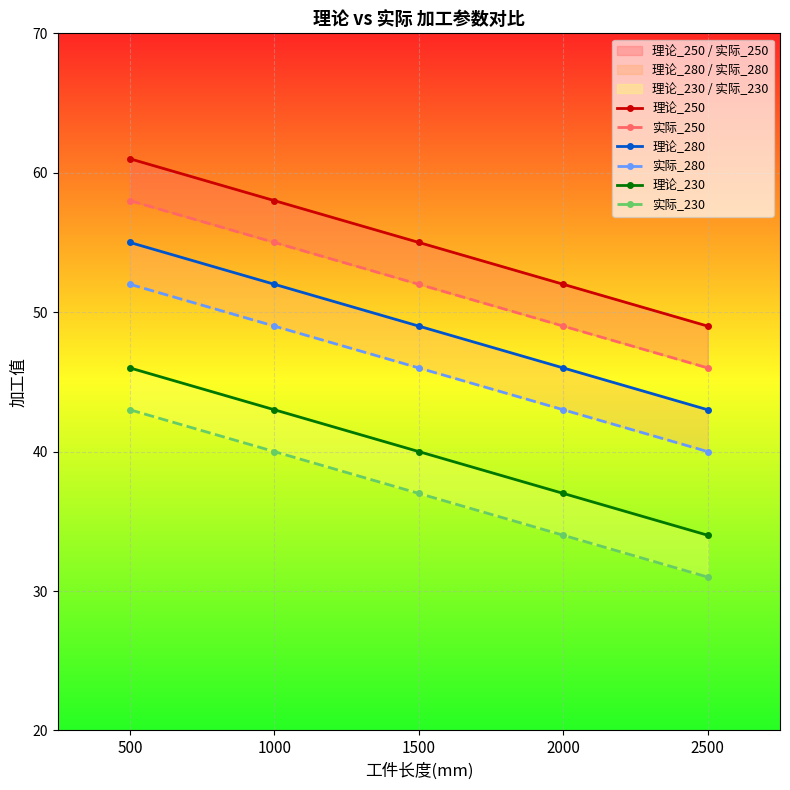

What is the greatest value displayed?

61